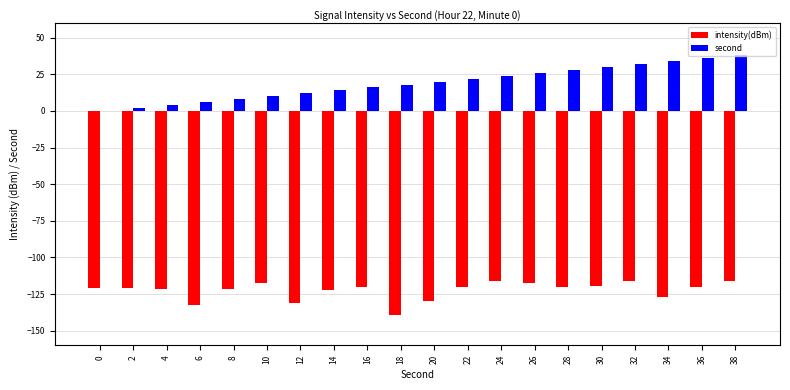

What is the maximum value shown in the chart?

38.0